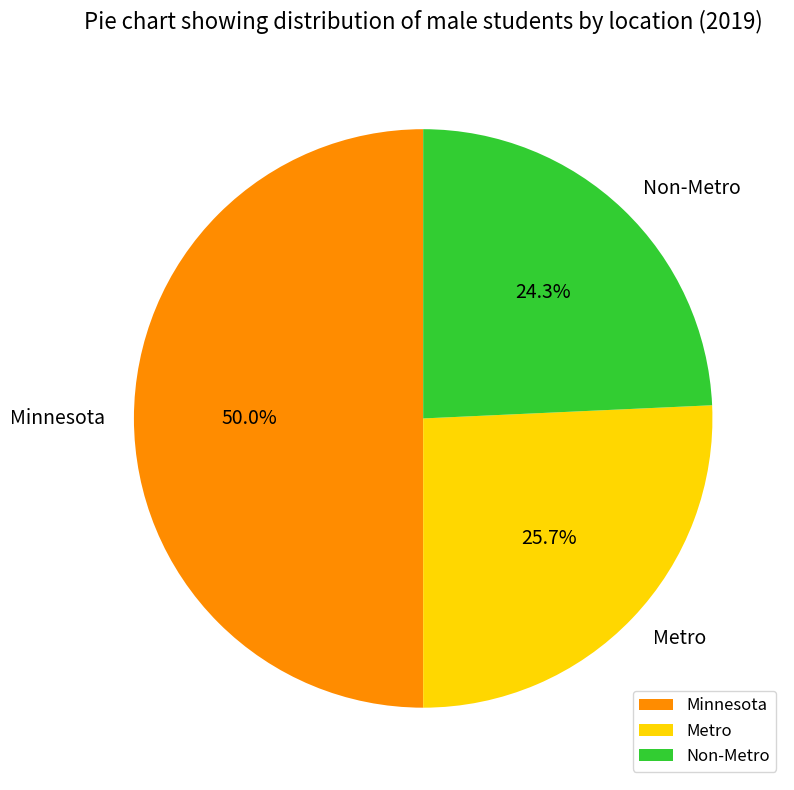

To the nearest percent, what is the combined percentage of Minnesota and Metro?

76%